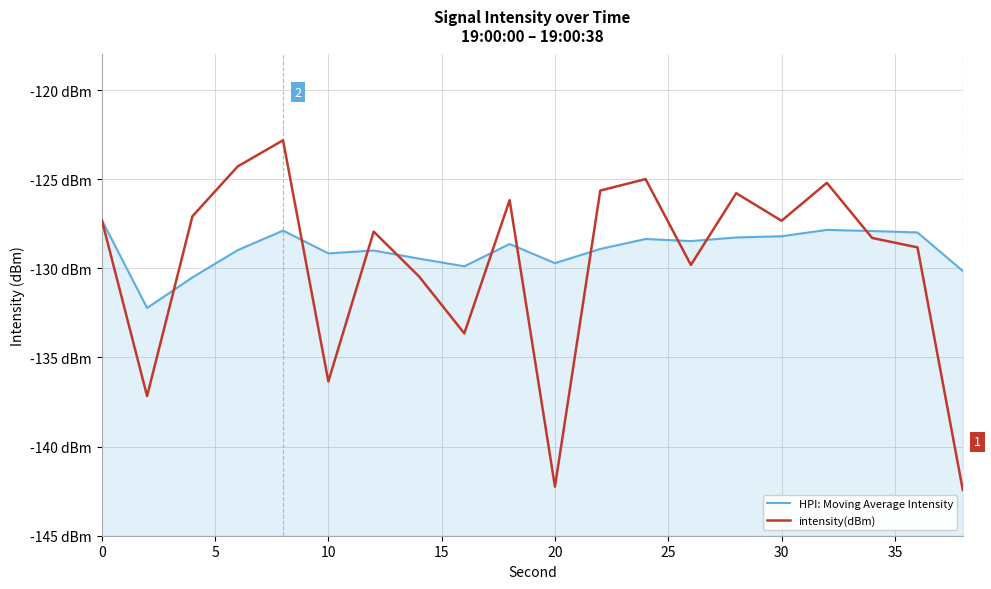

The intensity(dBm) series shows -41.6 at 30. True or false?

False